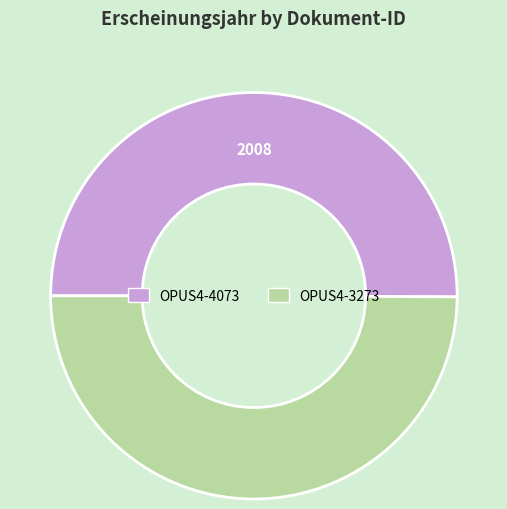

The OPUS4-3273 slice represents 56% of the pie. True or false?

False